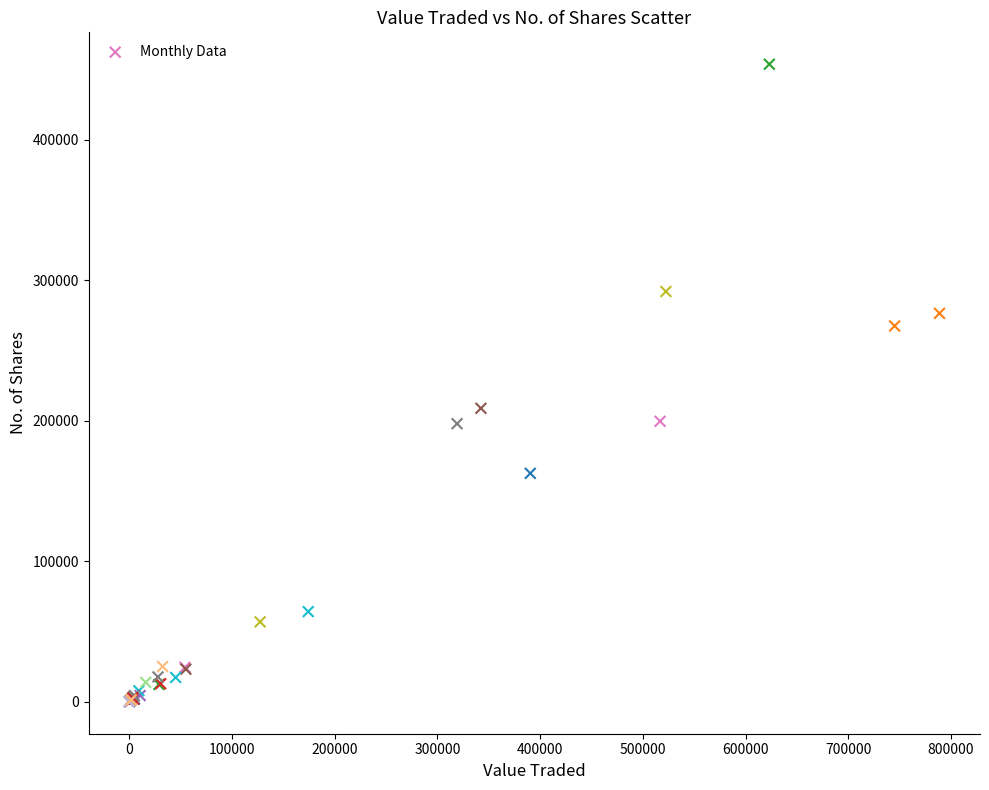

What Y value in the scatter plot is closest to 226902?

208922